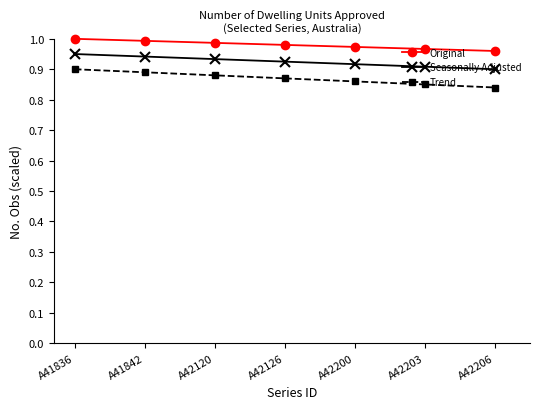

The value of Original at A41836 is 0.6. True or false?

False